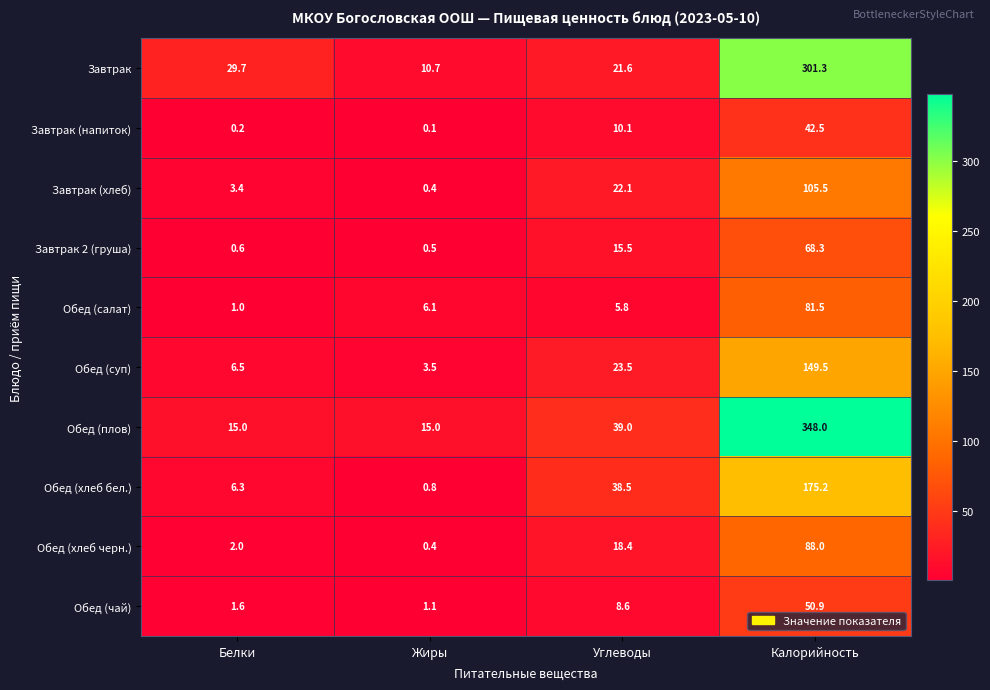

Is it true that Обед (суп) equals 2.2 at Жиры?

False